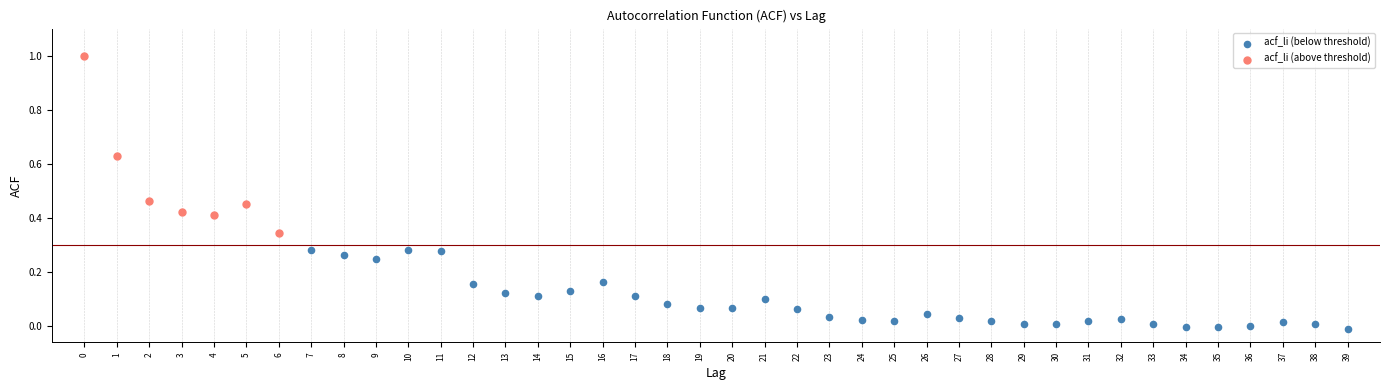

Which series contains the highest Y value?

acf_li (above threshold)